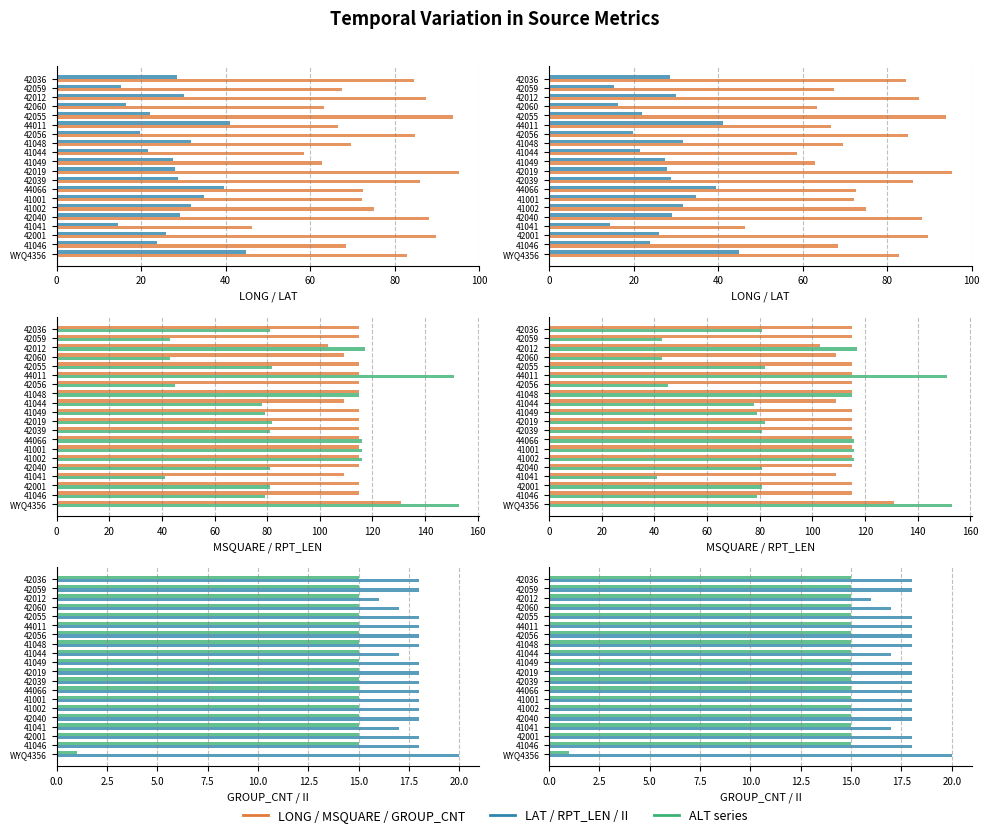

What is the total value across all series at 42001?

344.6